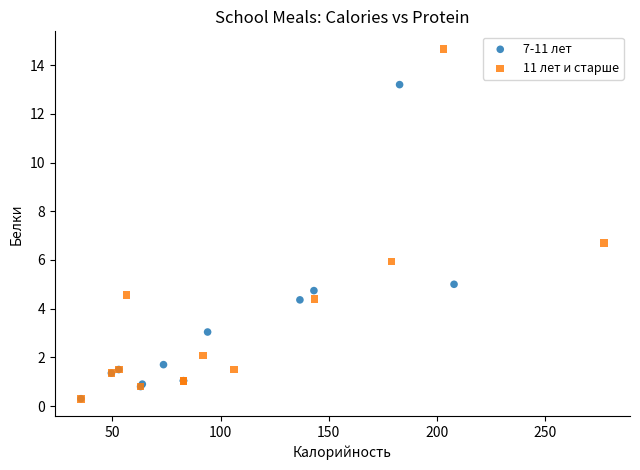

Which series has the widest spread of Y values?

11 лет и старше